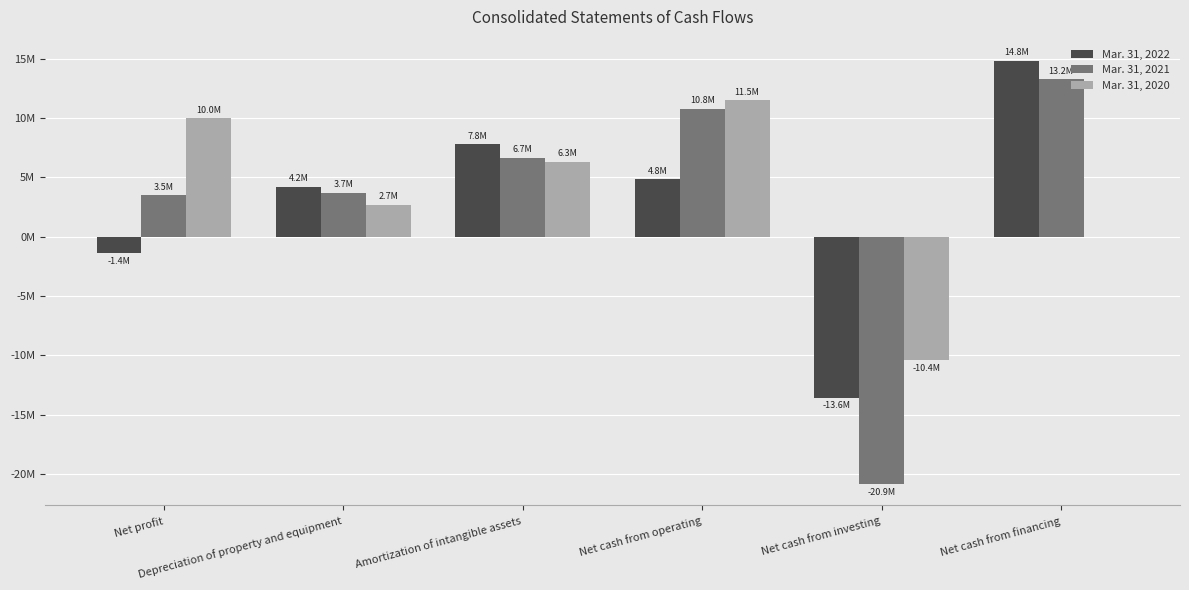

What is the total value across all series at Net cash from financing?

28052856